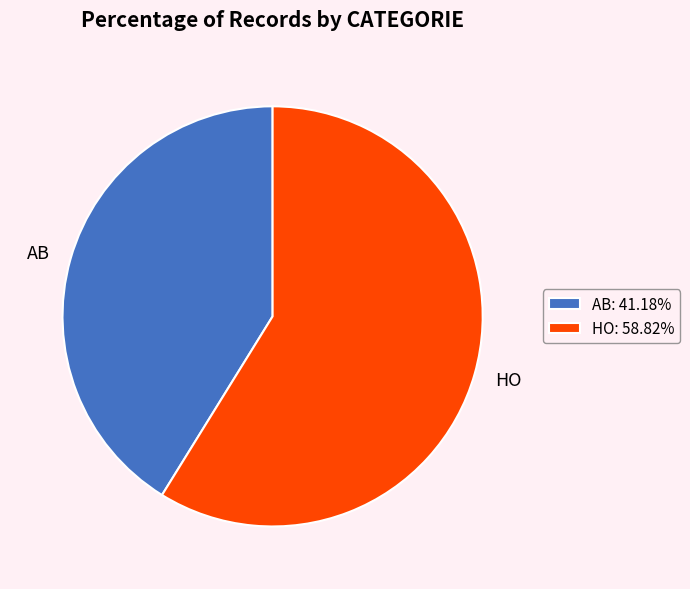

Which slice is the largest?

HO